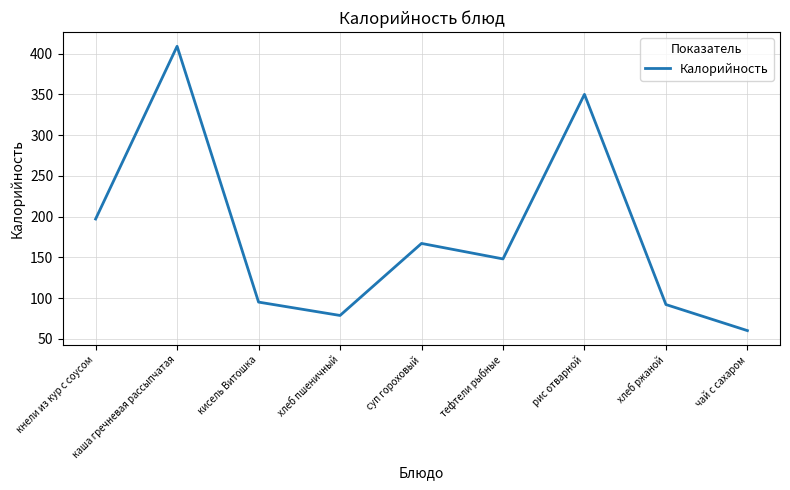

Which category has the highest value across all series?

каша гречневая рассыпчатая